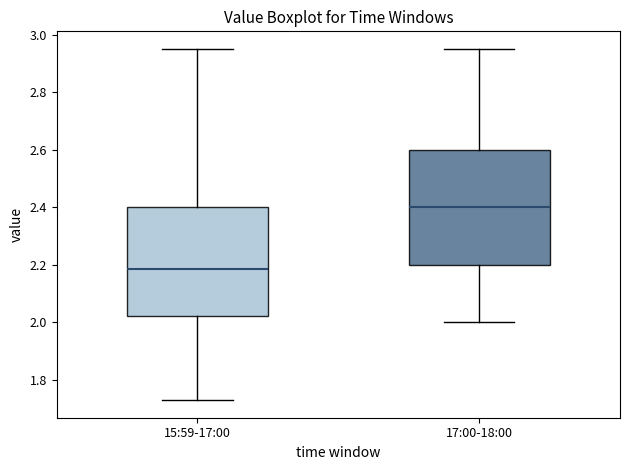

Reading left to right, transcribe this box plot: for each box, give where its median line is, the range the box spans, and where its two whiskers end, as read against the y-axis. The values are not printed on the chart, so give them approximately, as read against the axis.

15:59-17:00: median 2.18, box 2.02 to 2.40, whiskers 1.74 to 2.96
17:00-18:00: median 2.40, box 2.20 to 2.60, whiskers 2.00 to 2.96